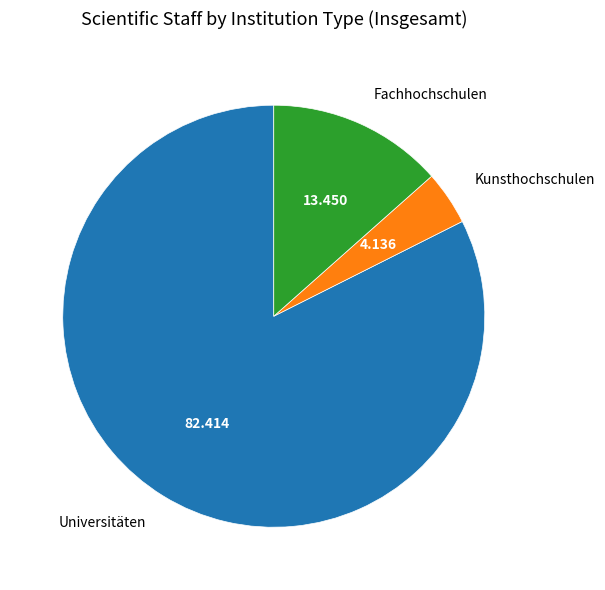

Do Kunsthochschulen and Fachhochschulen together represent more than half of the pie?

No